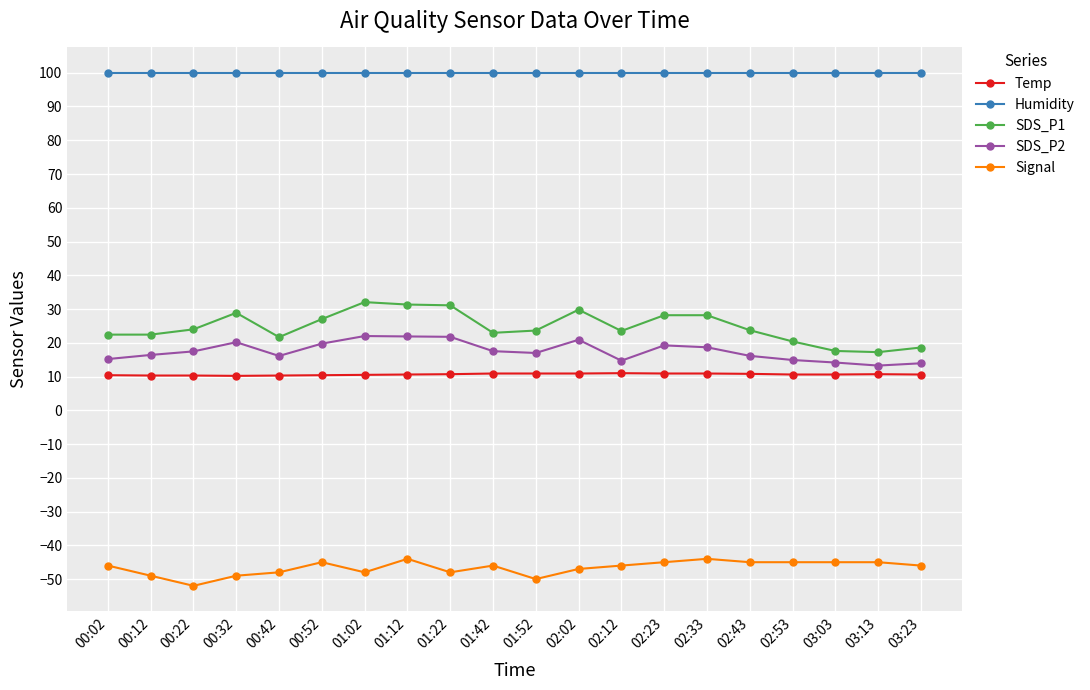

What is the sum of all SDS_P1 values?

494.6